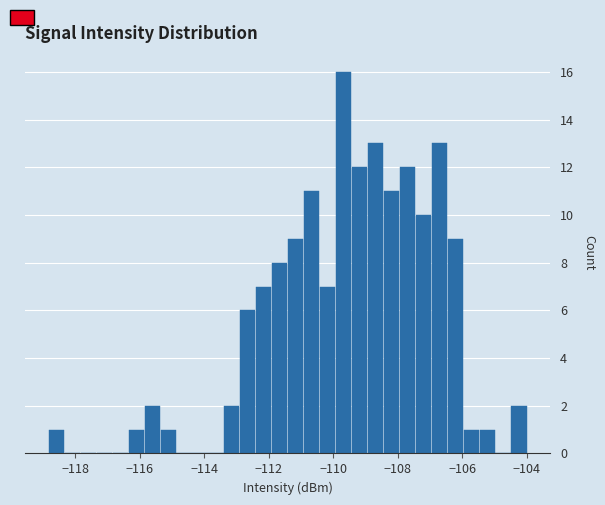

Around what value on the x-axis is the tallest bar? Give the approximate position of its centre, as read against the axis.

-109.6